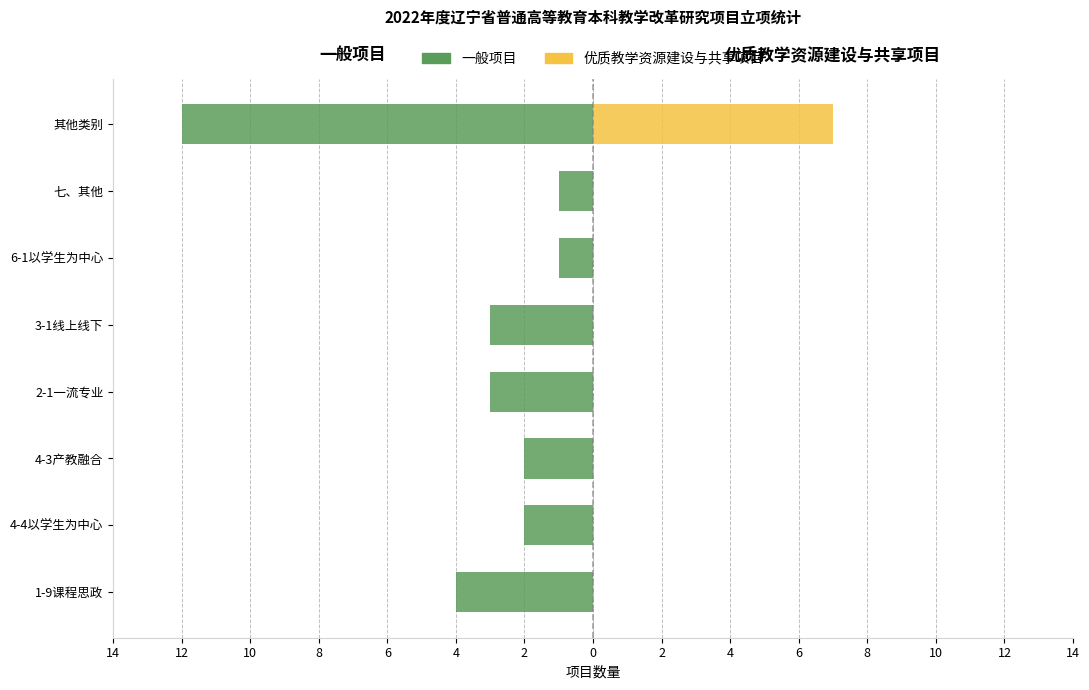

Reading right to left, list all the values displayed in this chart.

一般项目: -12	-1	-1	-3	-3	-2	-2	-4
优质教学资源建设与共享项目: 7	0	0	0	0	0	0	0